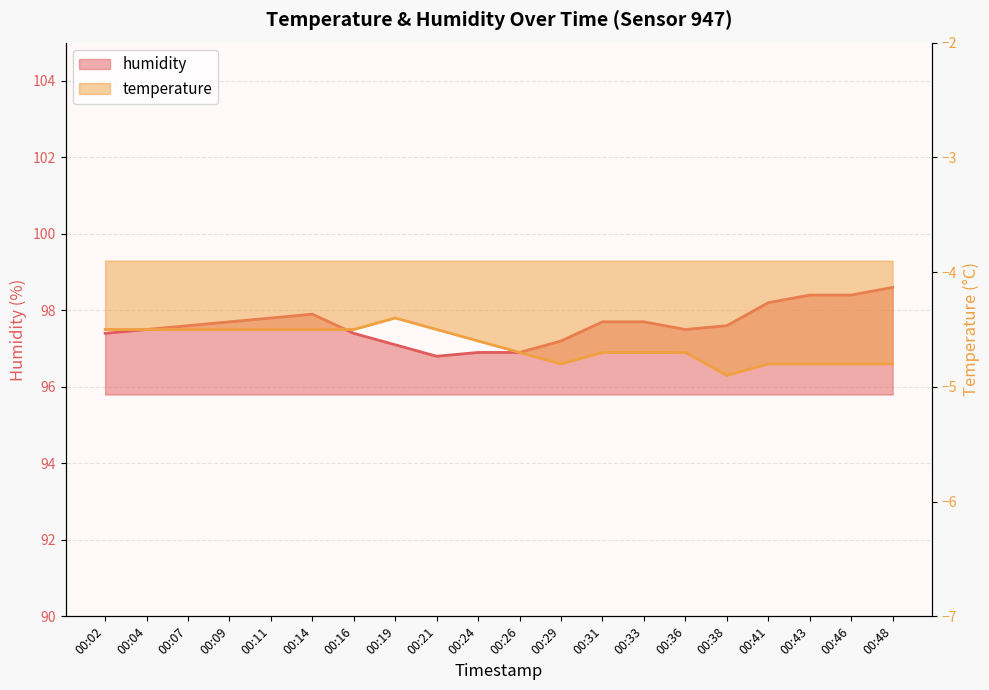

The value of humidity at 00:24 is 96.9. True or false?

True